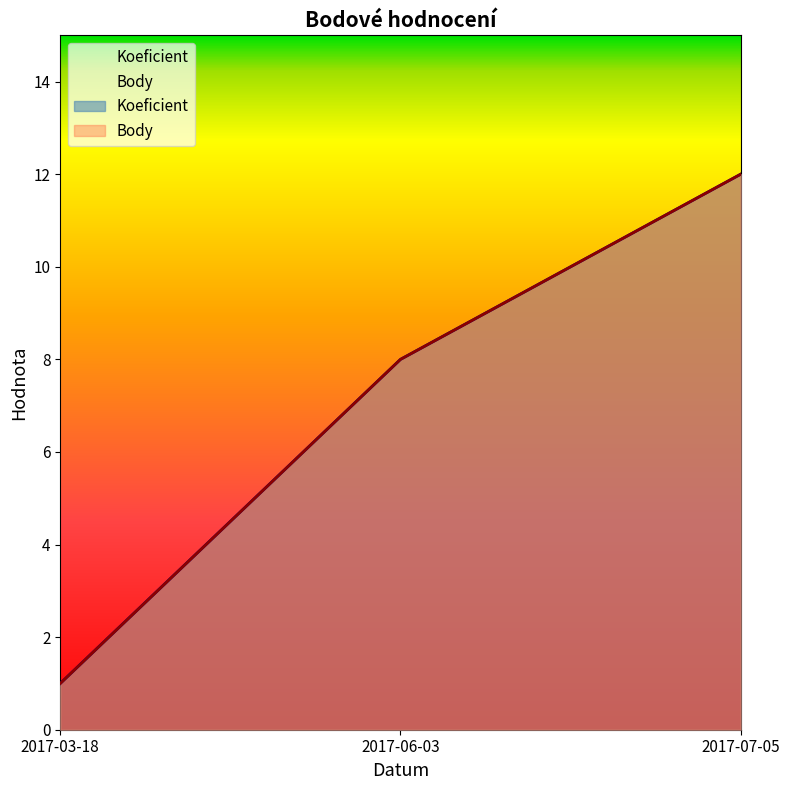

What position from the right is 2017-03-18?

3